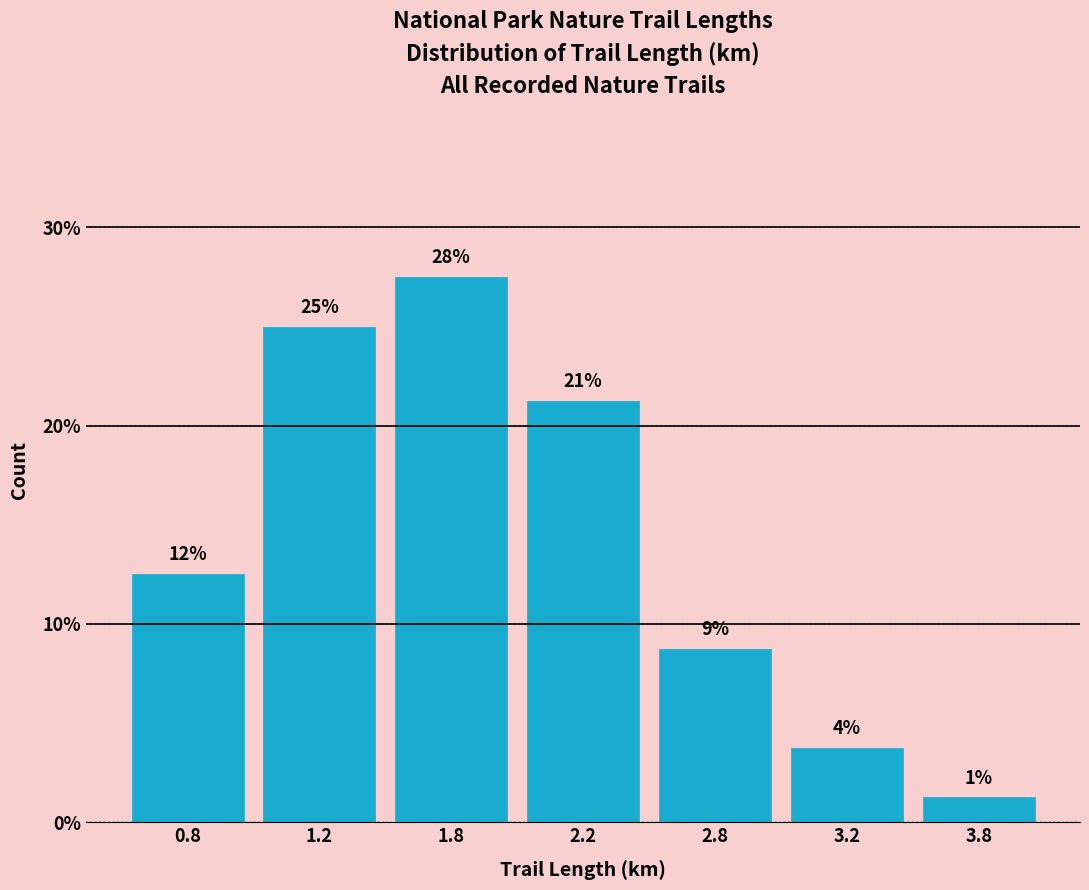

Are the bars horizontal?

No